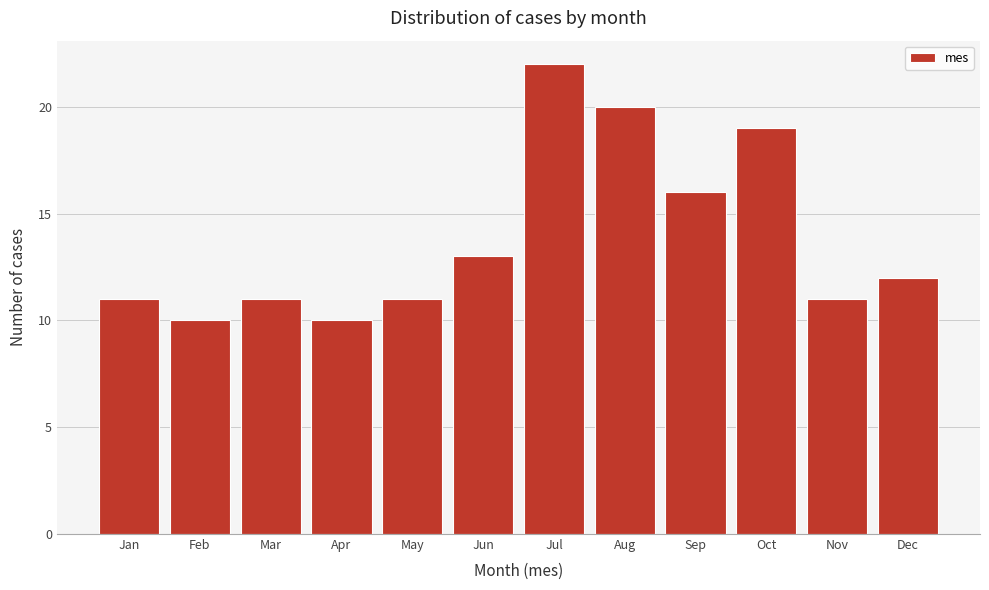

Reading left to right, list all the values displayed in this chart.

11	10	11	10	11	13	22	20	16	19	11	12